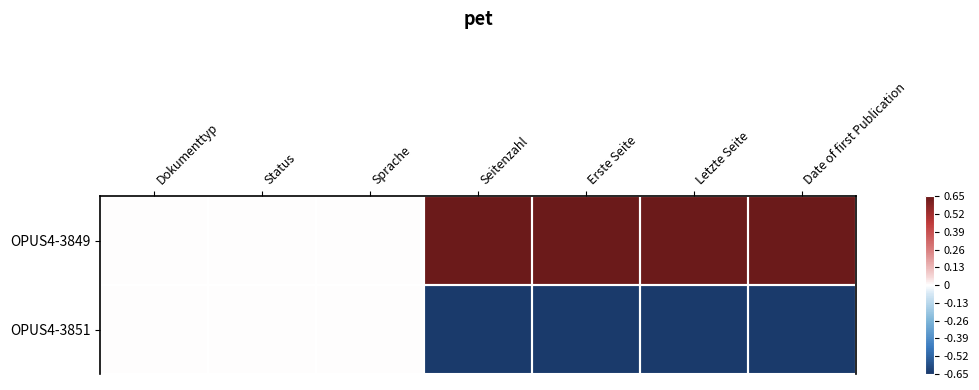

Which label corresponds to the largest value in the chart?

Seitenzahl